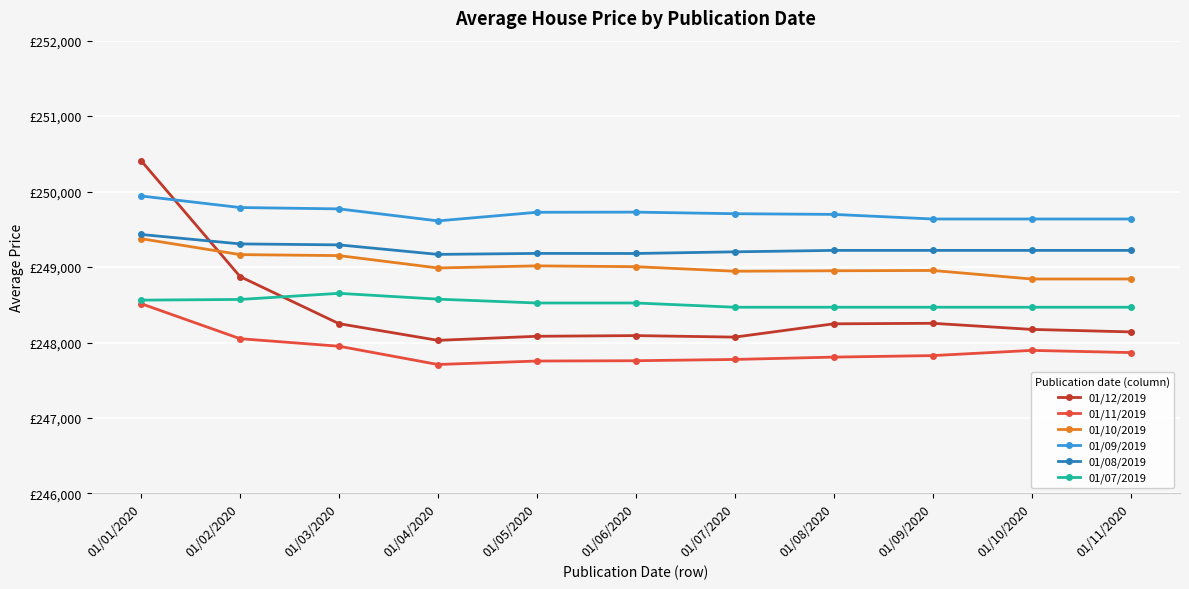

Is this an area chart (filled region under the line)?

No